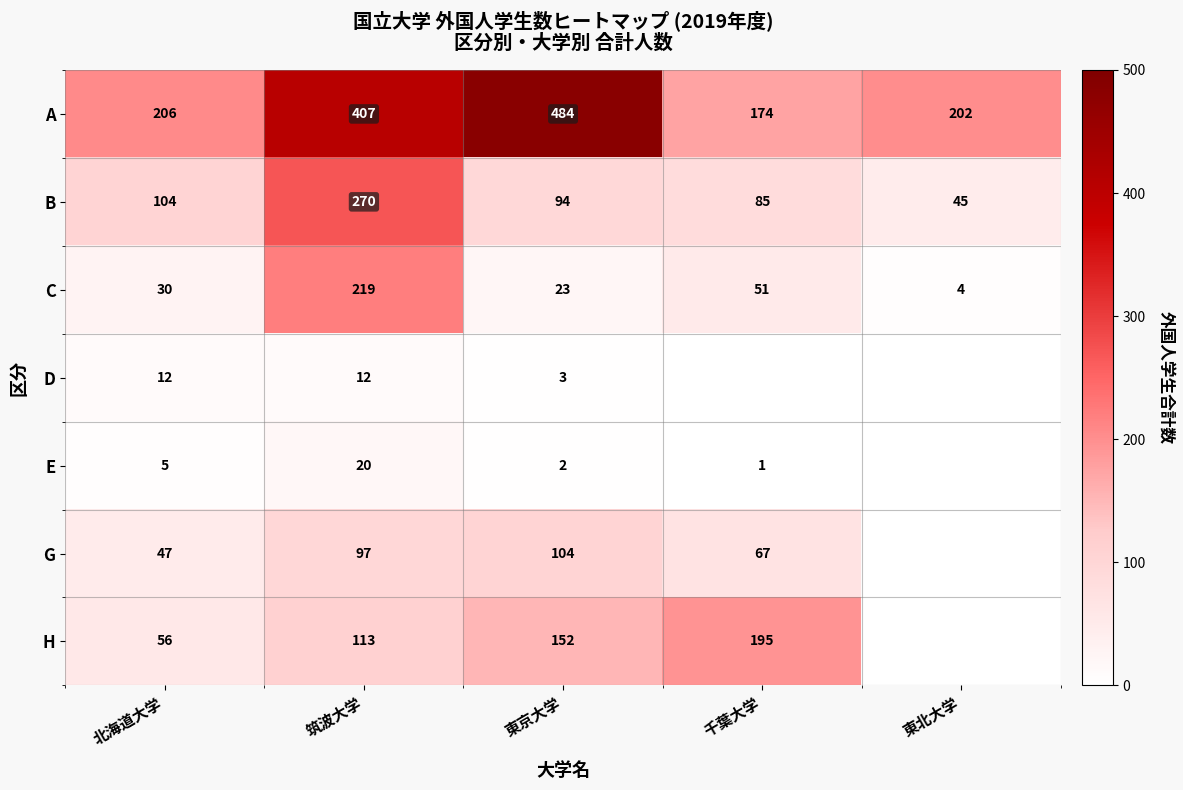

Is the value of C at 北海道大学 greater than the value of G at 東京大学?

No